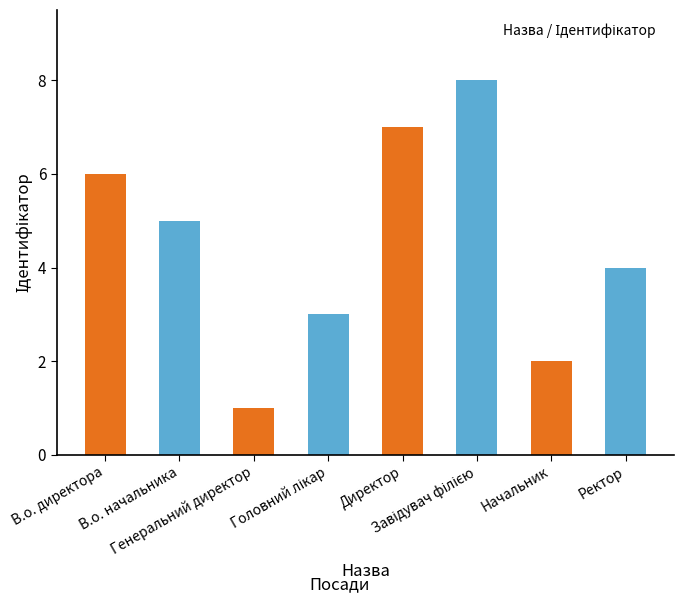

What is the label of the 5th bar from the left?

Директор